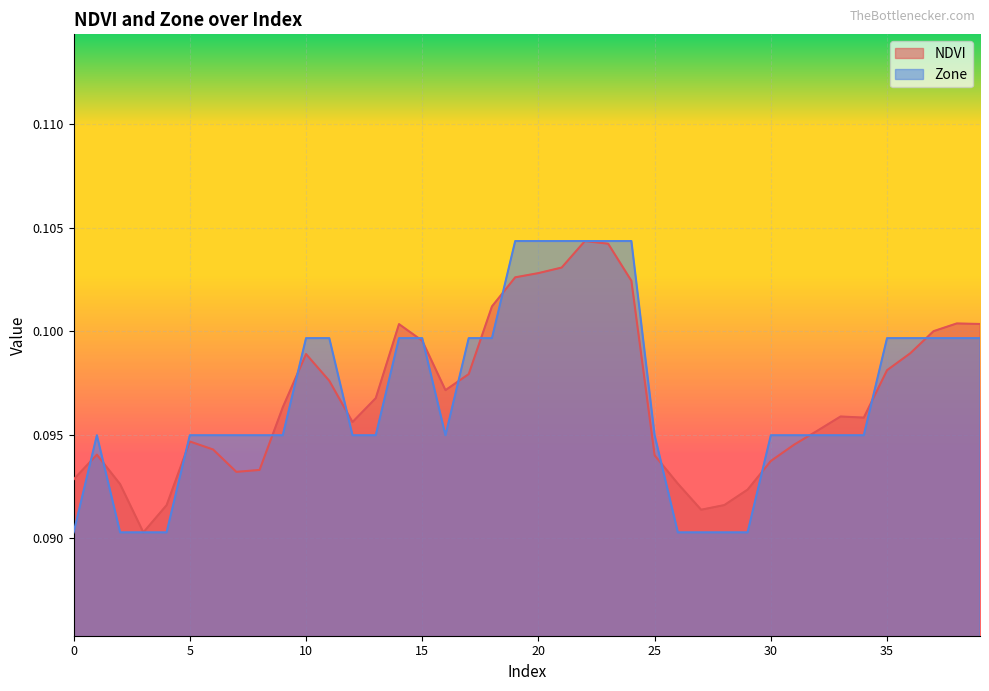

What is the lowest value of the NDVI series?

0.1